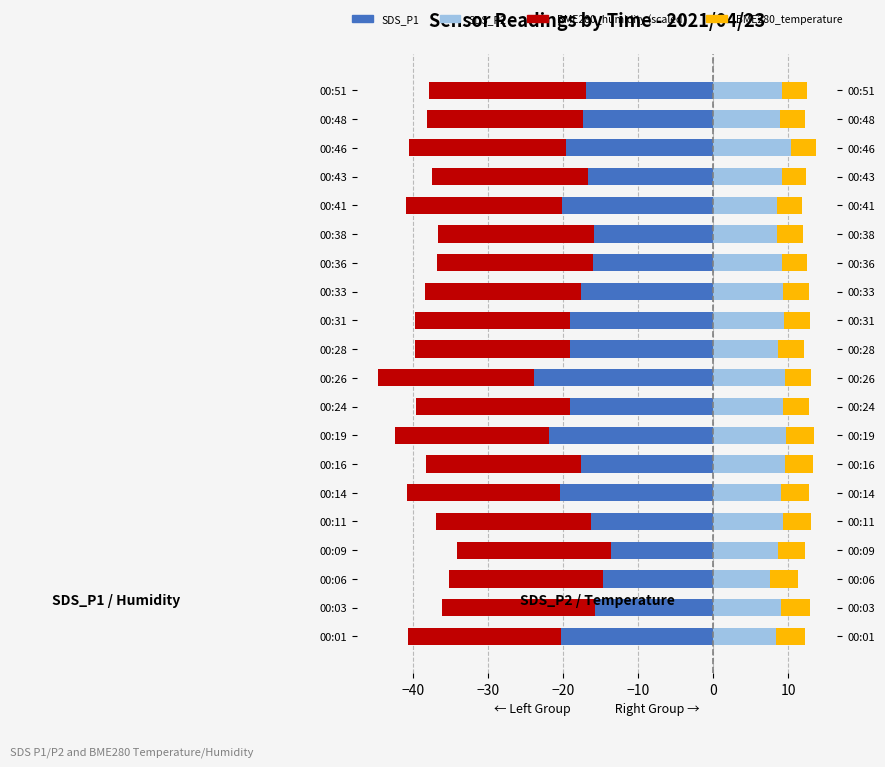

What is the minimum value for SDS_P1?

-23.9